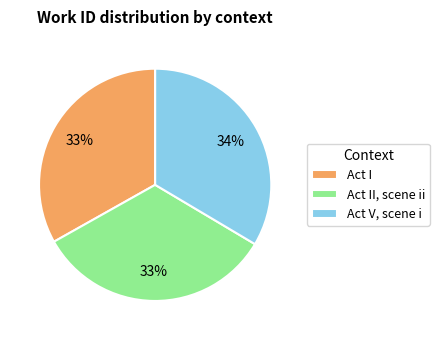

To the nearest percent, what is the combined percentage of Act I and Act II, scene ii?

66%